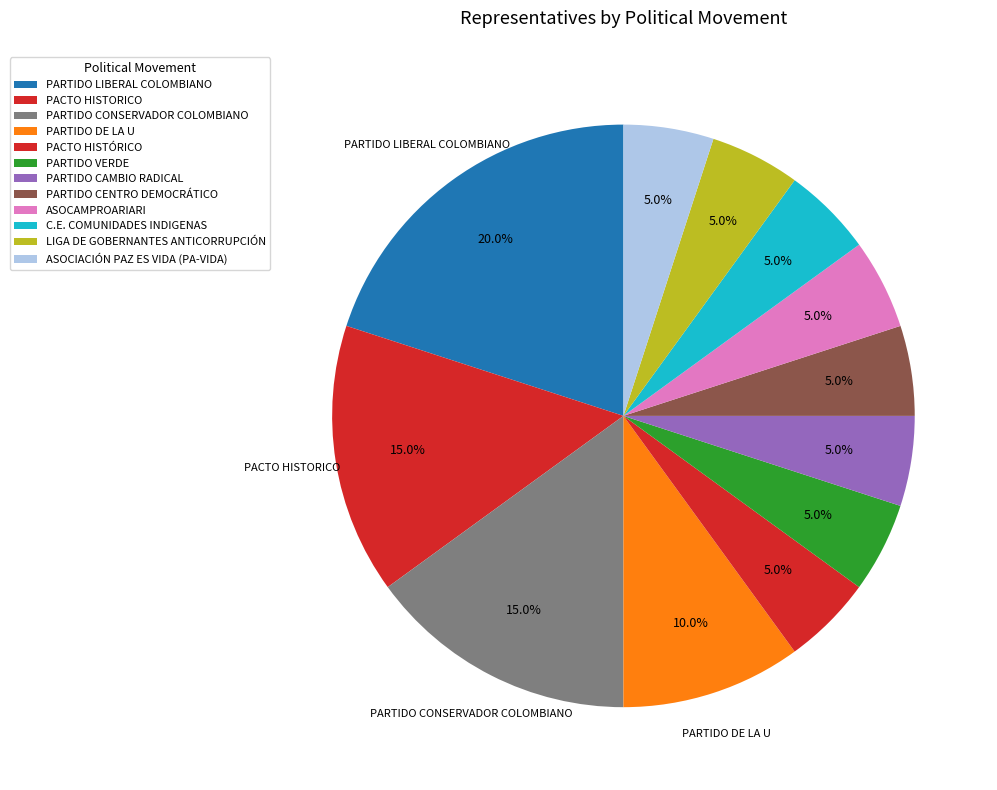

To the nearest percent, what is the average slice percentage?

8%